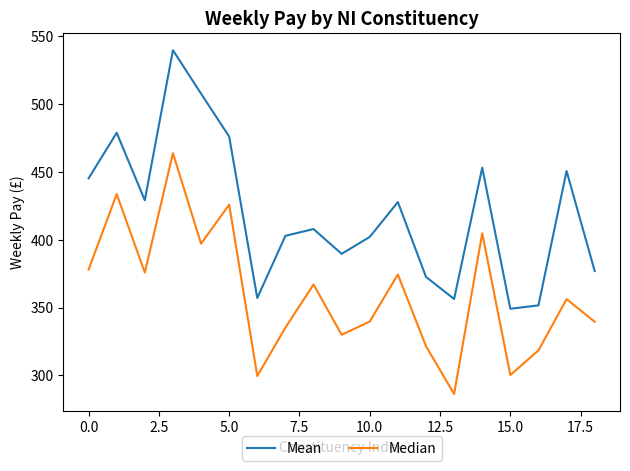

True or false: Median and Mean intersect in this chart.

False